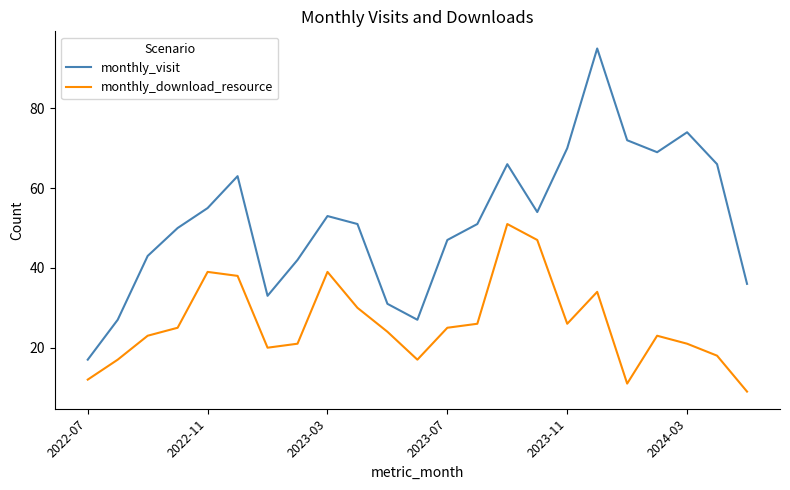

True or false: monthly_visit and monthly_download_resource intersect in this chart.

False